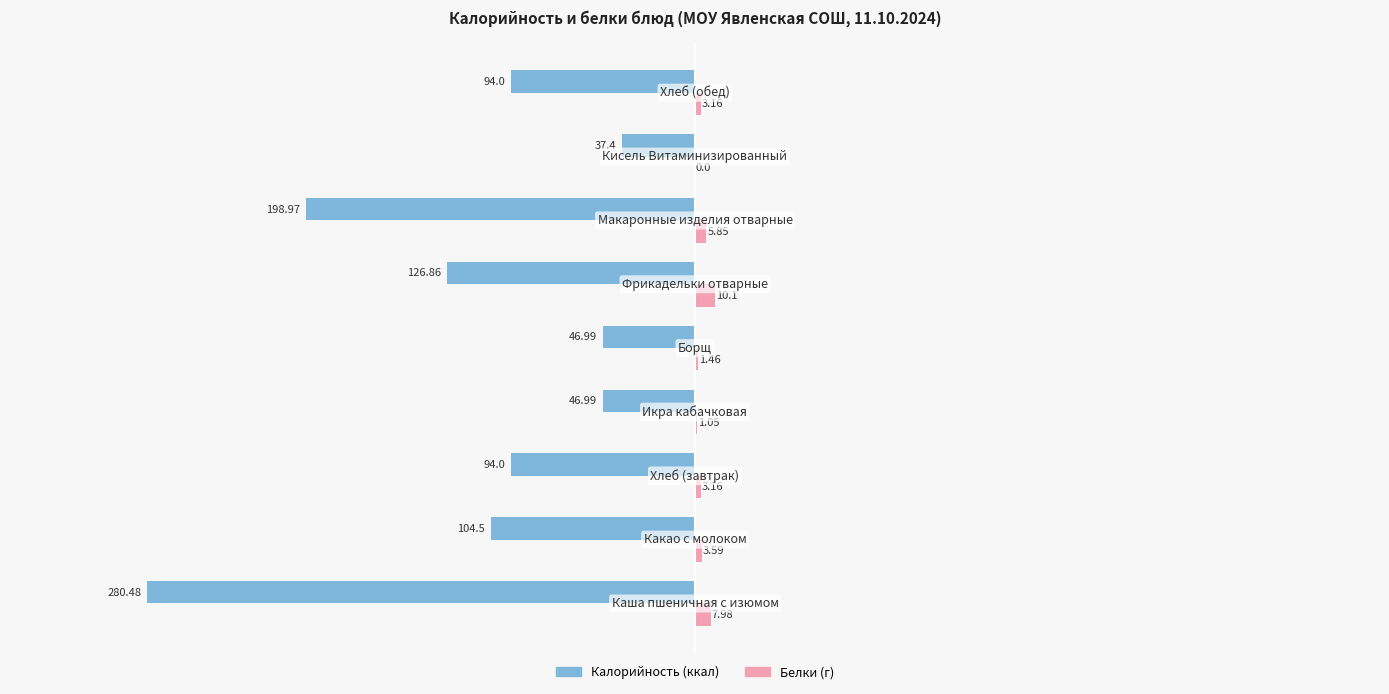

How many categories are shown in the chart?

9